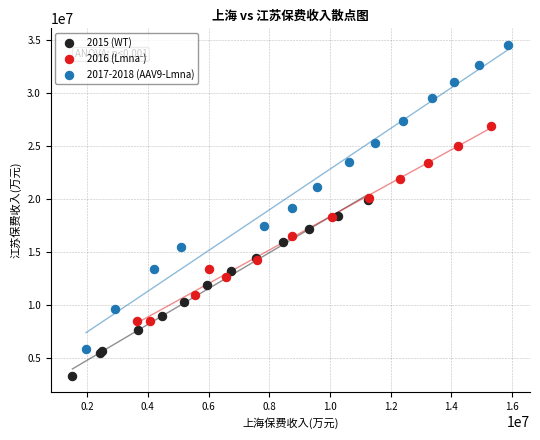

Which series reaches the maximum Y coordinate?

2017-2018 (AAV9-Lmna)